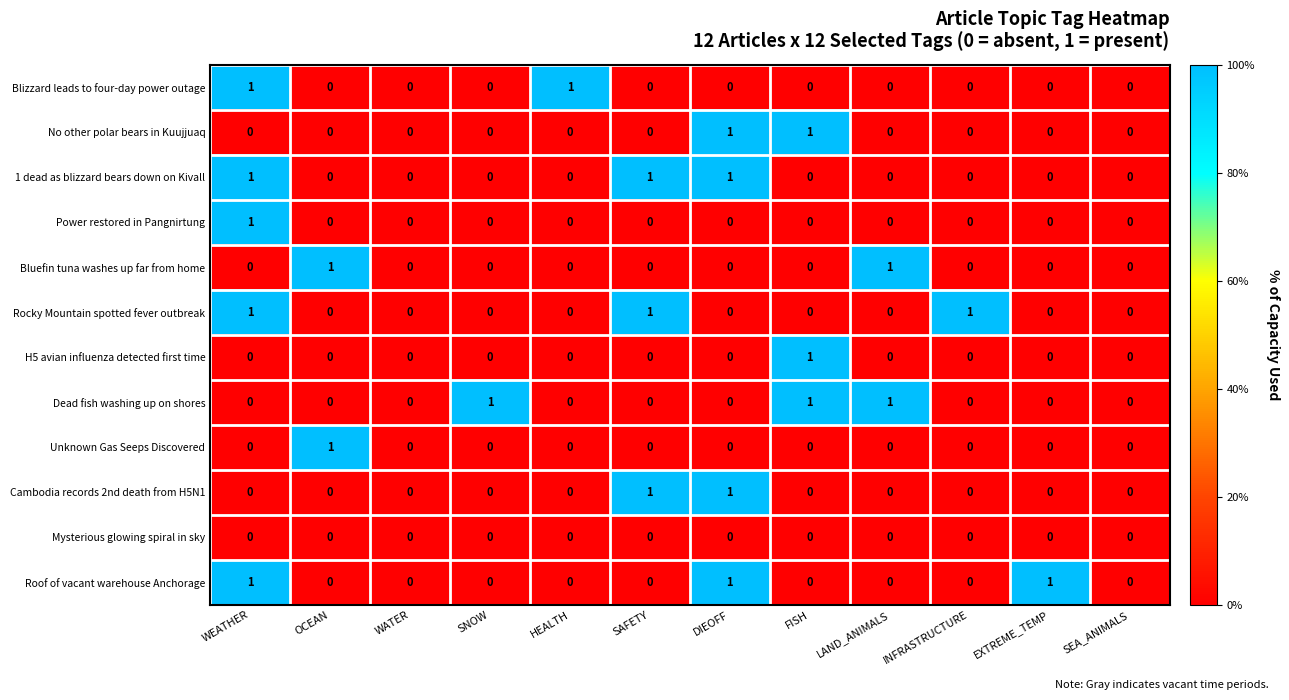

The value of Dead fish washing up on shores at SNOW is 1. True or false?

True